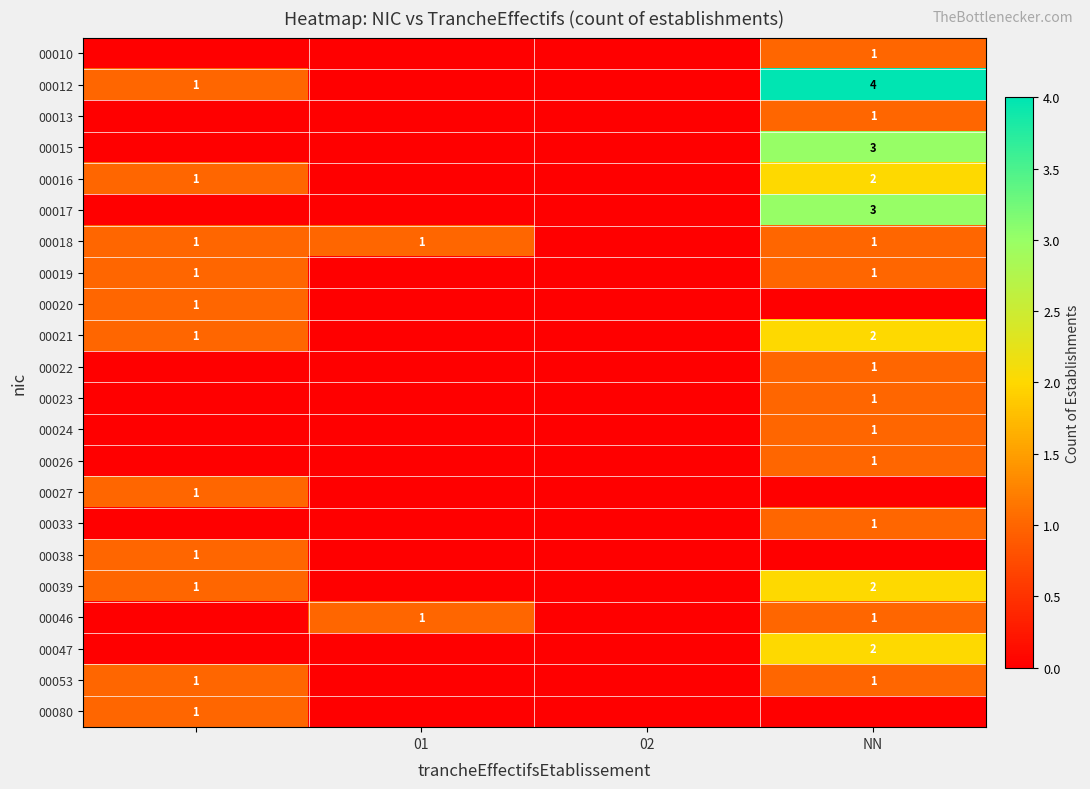

Is it true that 00026 equals 1 at NN?

True